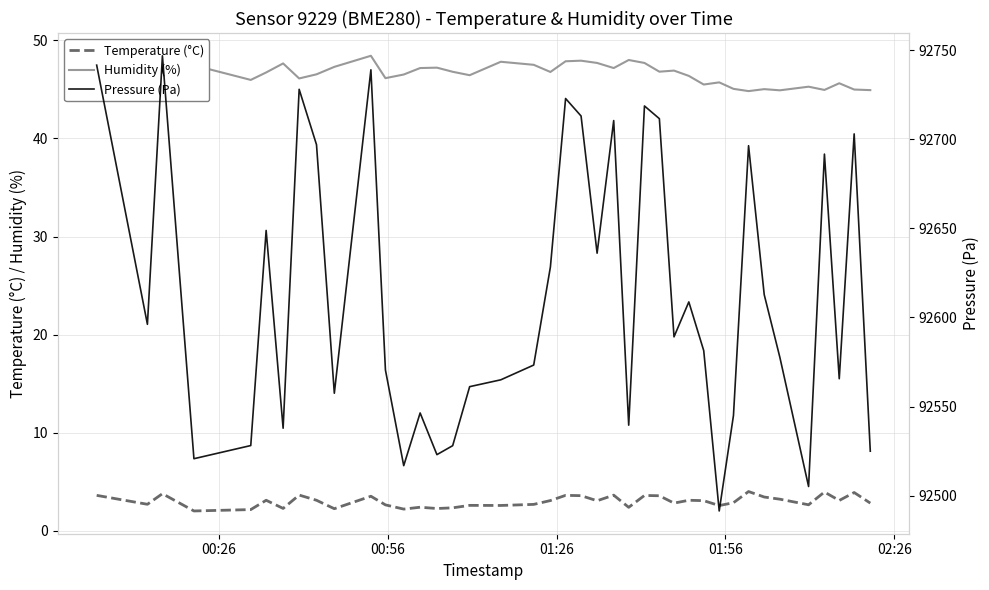

Reading left to right, list all the values displayed in this chart.

Temperature (°C): 3.6	2.7	3.8	2.0	2.2	3.1	2.3	3.6	3.1	2.3	3.5	2.6	2.2	2.4	2.3	2.4	2.6	2.6	2.7	3.1	3.6	3.6	3.1	3.6	2.4	3.6	3.6	2.8	3.1	3.1	2.6	2.9	4.0	3.5	3.2	2.7	4.0	3.1	3.9	2.8
Humidity (%): 47.5	46.7	46.7	47.5	46.0	46.7	47.6	46.1	46.5	47.3	48.4	46.1	46.5	47.2	47.2	46.8	46.4	47.8	47.5	46.8	47.9	47.9	47.7	47.2	48.0	47.7	46.8	46.9	46.4	45.5	45.7	45.0	44.8	45.0	44.9	45.3	44.9	45.6	45.0	44.9
Pressure (Pa): 92741.5	92596.2	92746.8	92520.8	92528.2	92648.8	92537.9	92728.0	92696.9	92557.5	92738.9	92570.5	92516.9	92546.4	92523.1	92528.1	92561.2	92565.0	92573.3	92628.3	92722.8	92713.0	92636.1	92710.4	92539.6	92718.6	92711.5	92589.1	92608.7	92581.4	92491.5	92545.0	92696.3	92612.8	92577.6	92505.2	92691.6	92565.6	92703.0	92525.0